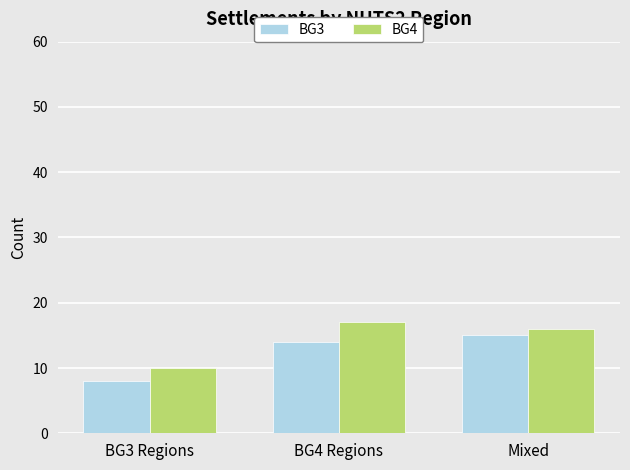

Which category has the highest value in the BG4 series?

BG4 Regions